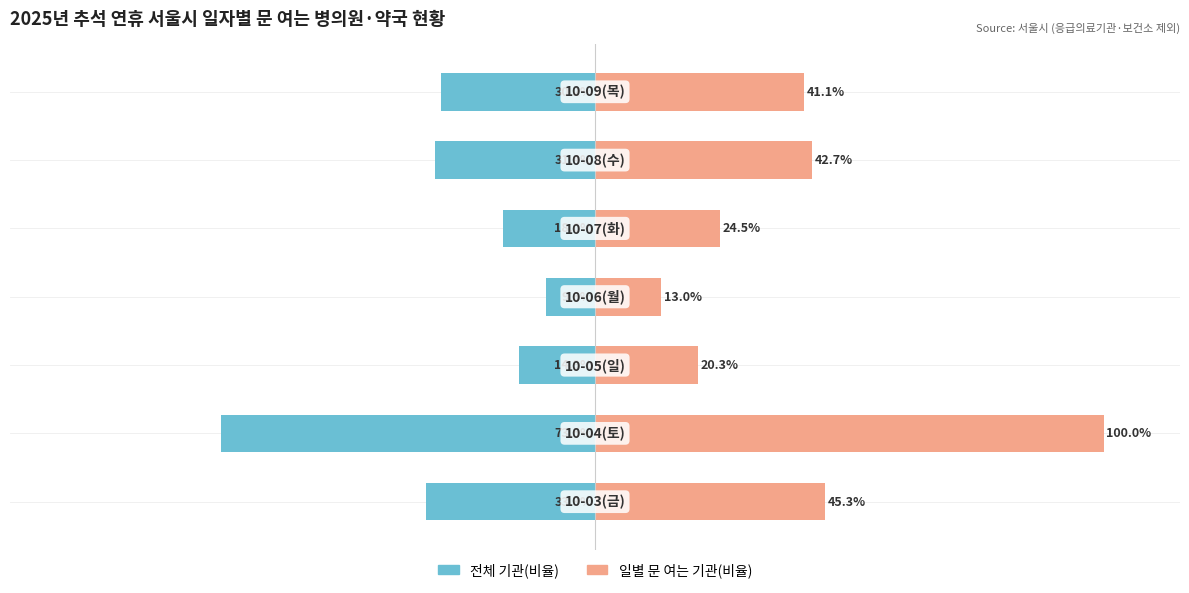

The 전체 기관(비율) series shows -9.6 at 3. True or false?

True